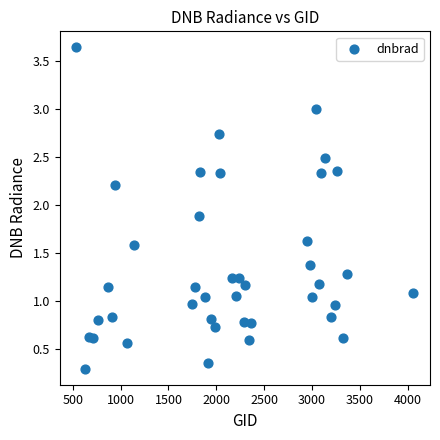

What is the range of X values (max minus min)?

3519.0